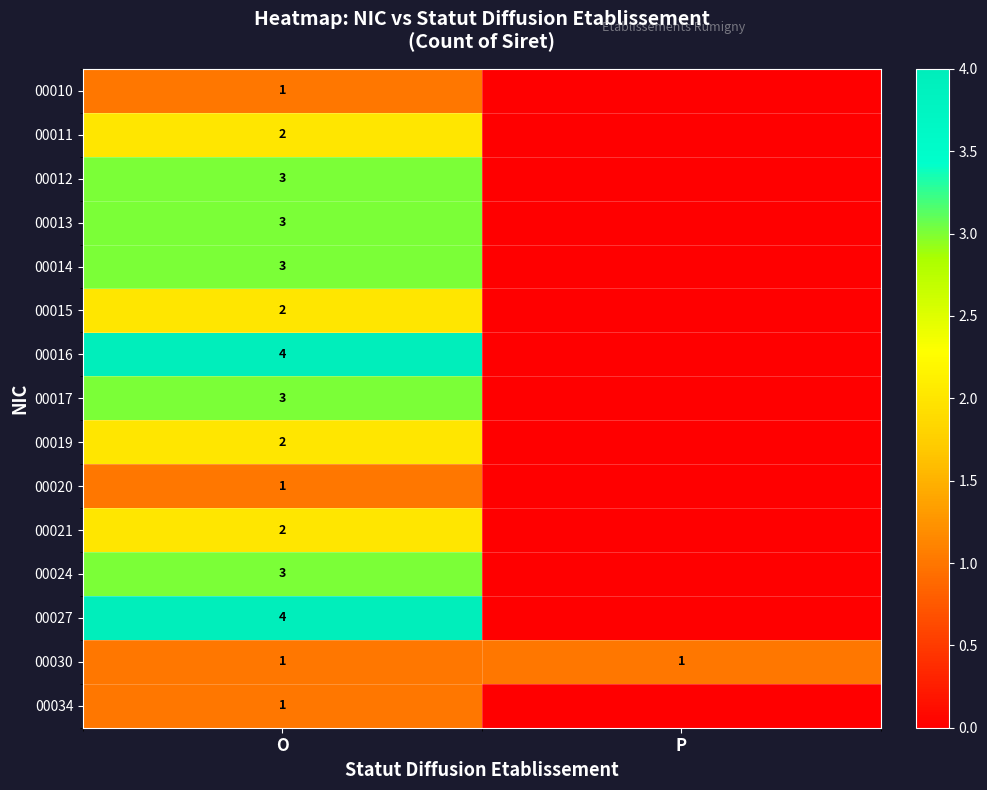

Which category has the highest value across all series?

O